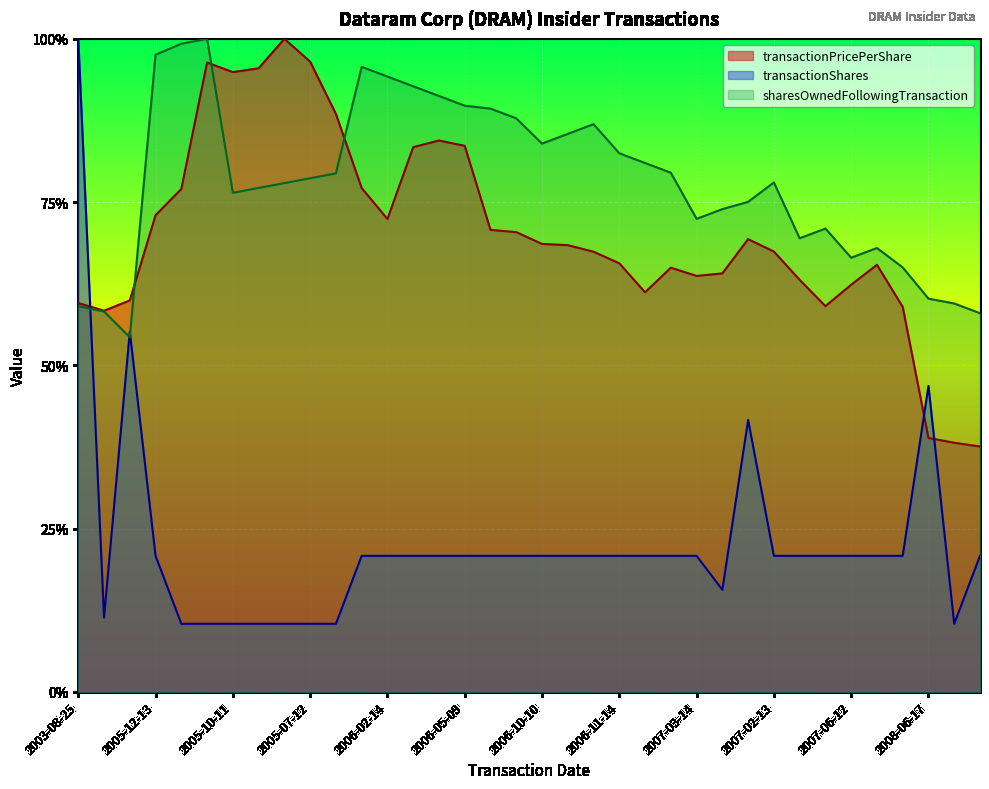

At which label does transactionShares reach its peak?

2003-08-25